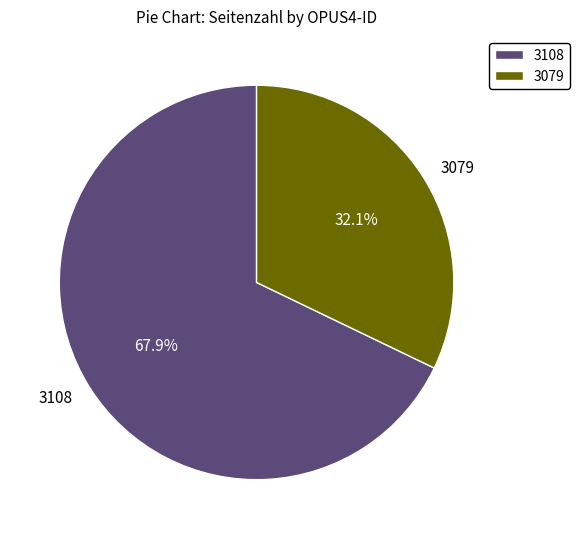

Which slice is the largest?

3108